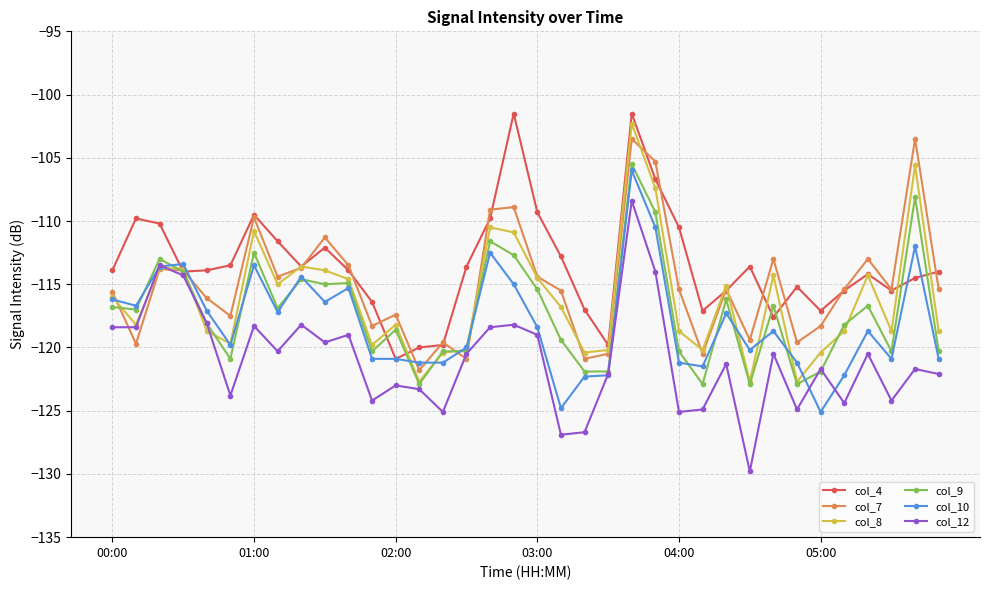

What is the value of the col_12 point at the 20th from the left?

-126.9